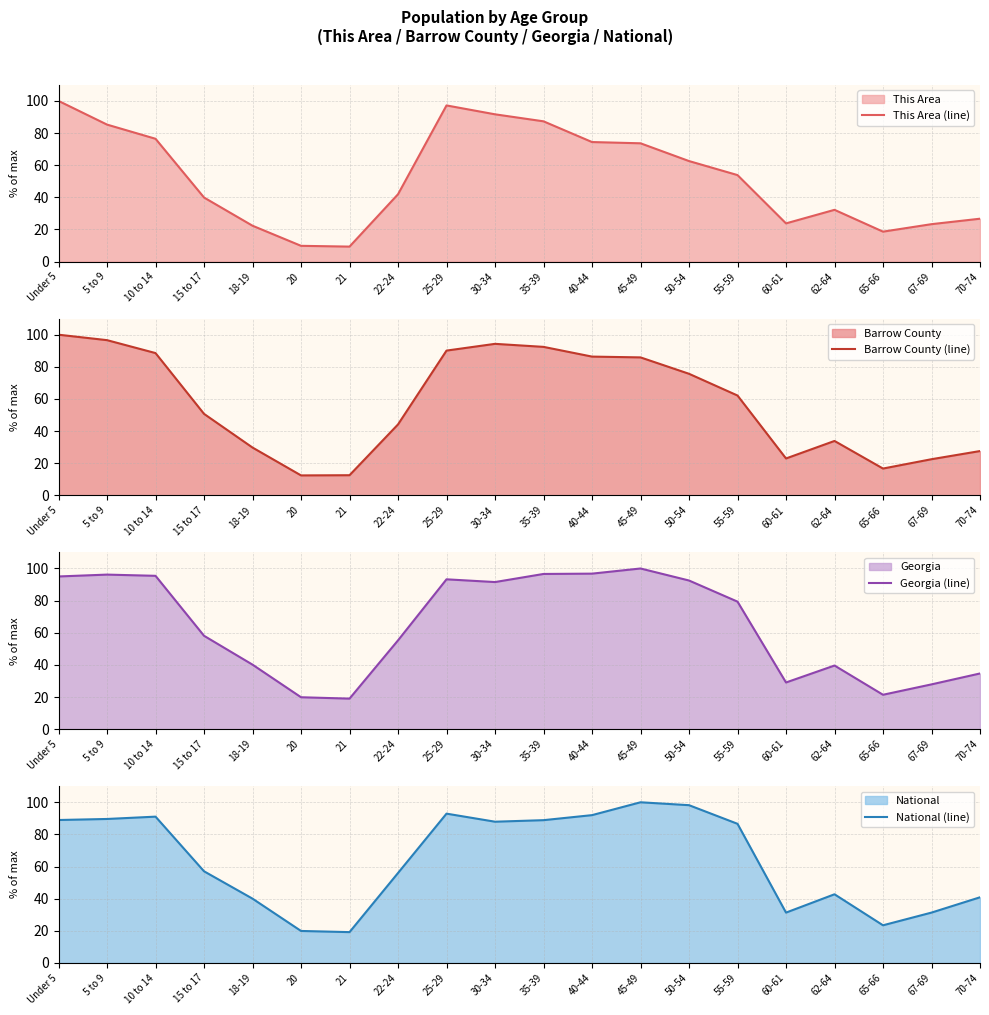

What is the minimum value for This Area (line)?

9.3